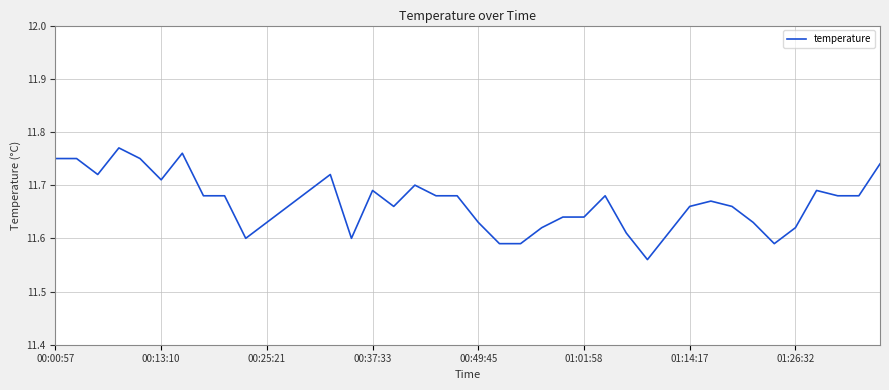

Does the chart have visible grid lines?

Yes